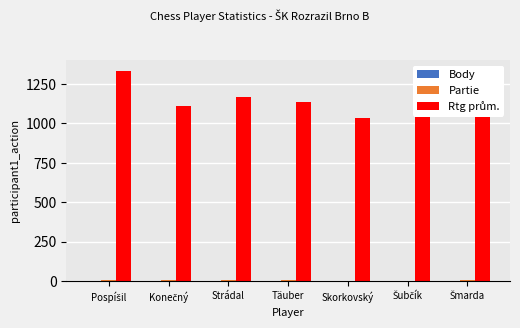

What is the greatest value displayed?

1334